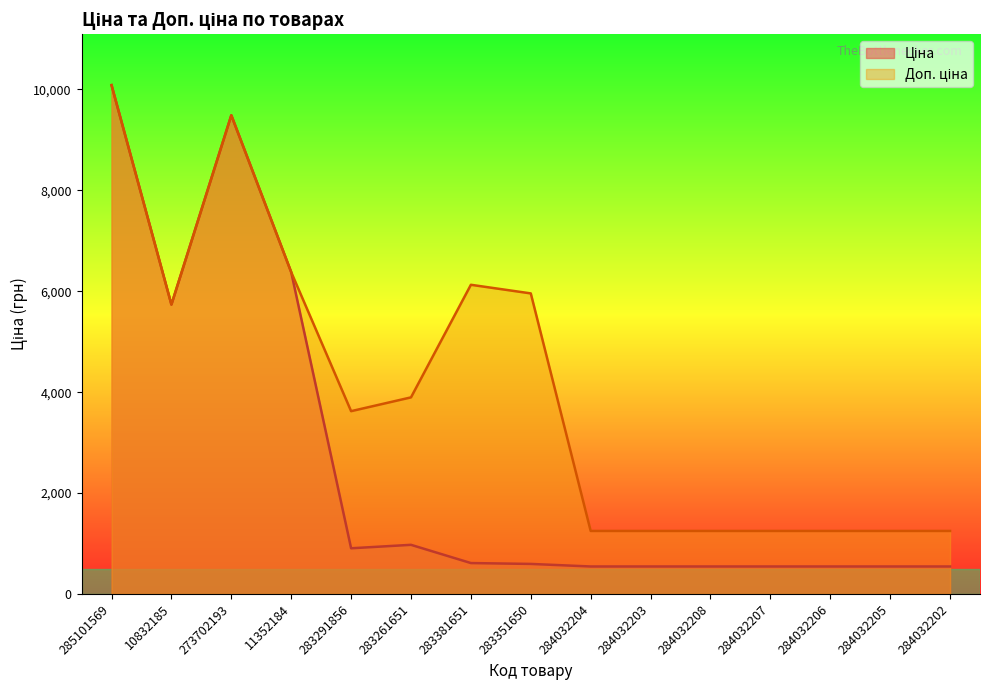

Is the value of Доп. ціна at 284032205 greater than the value of Ціна at 284032205?

Yes